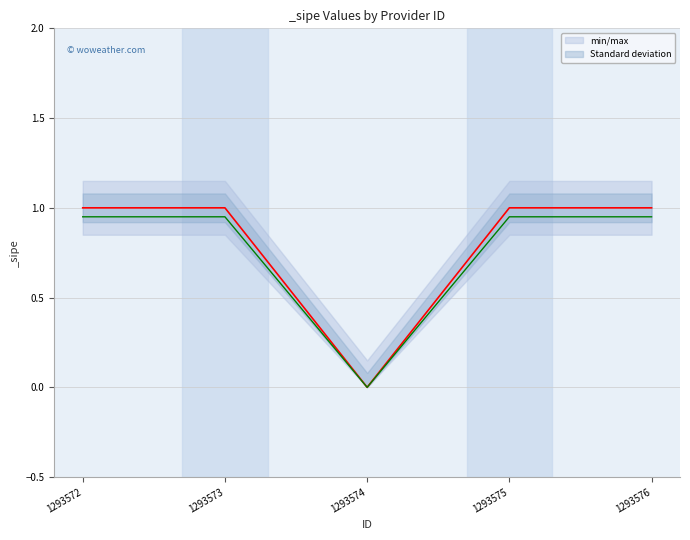

What is the sum of all values?

4